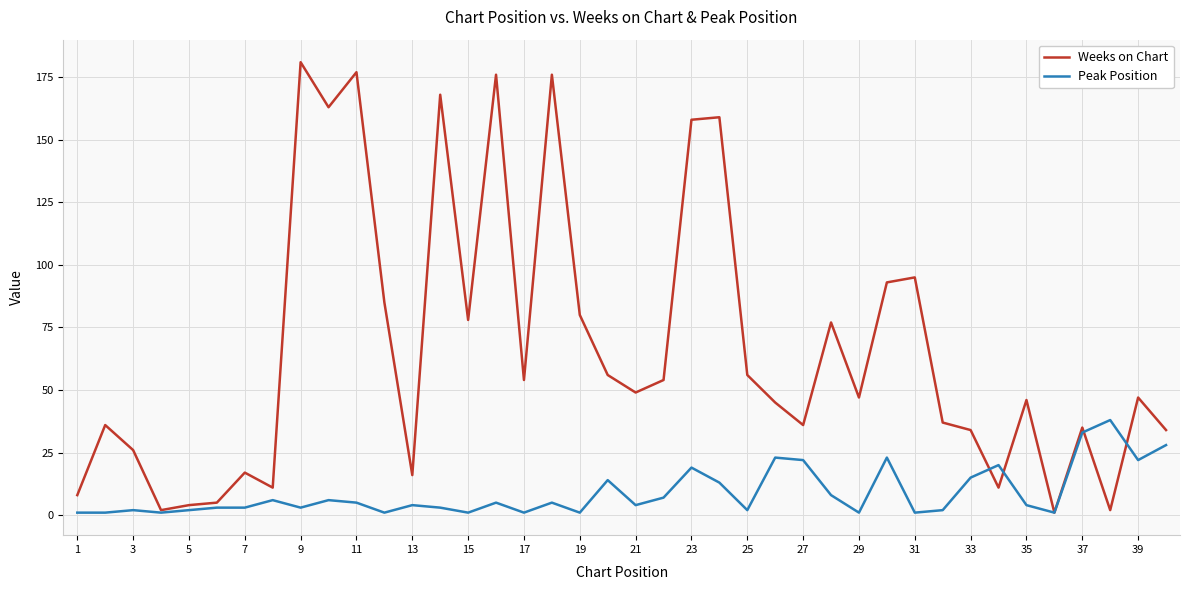

Rank the series by their average value, from highest to lowest.

Weeks on Chart, Peak Position